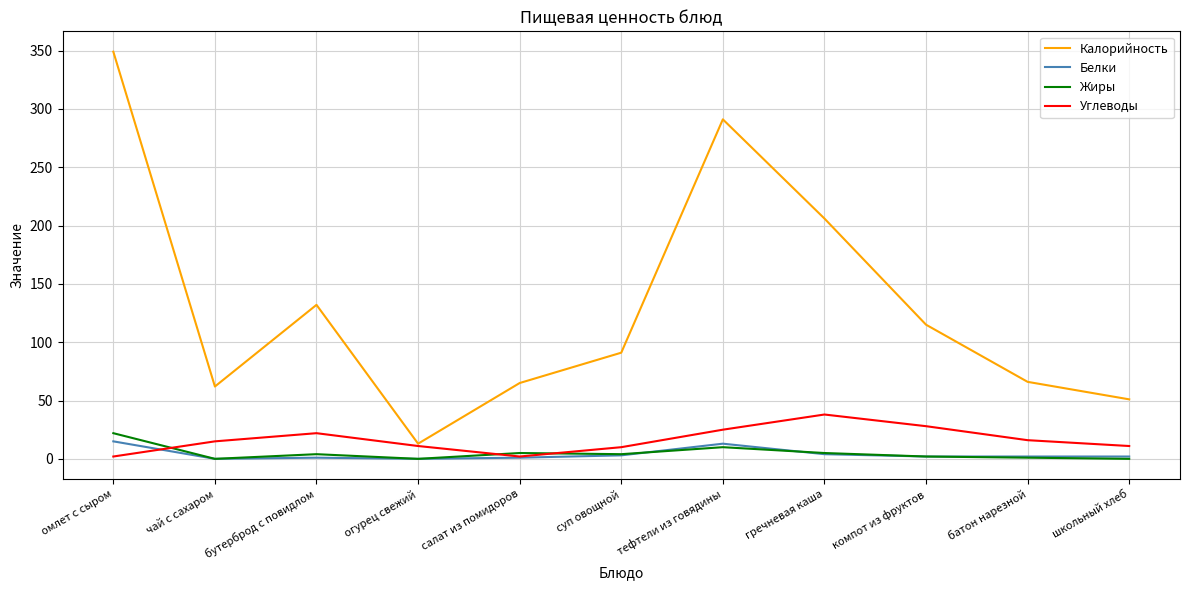

What is the maximum value shown in the chart?

349